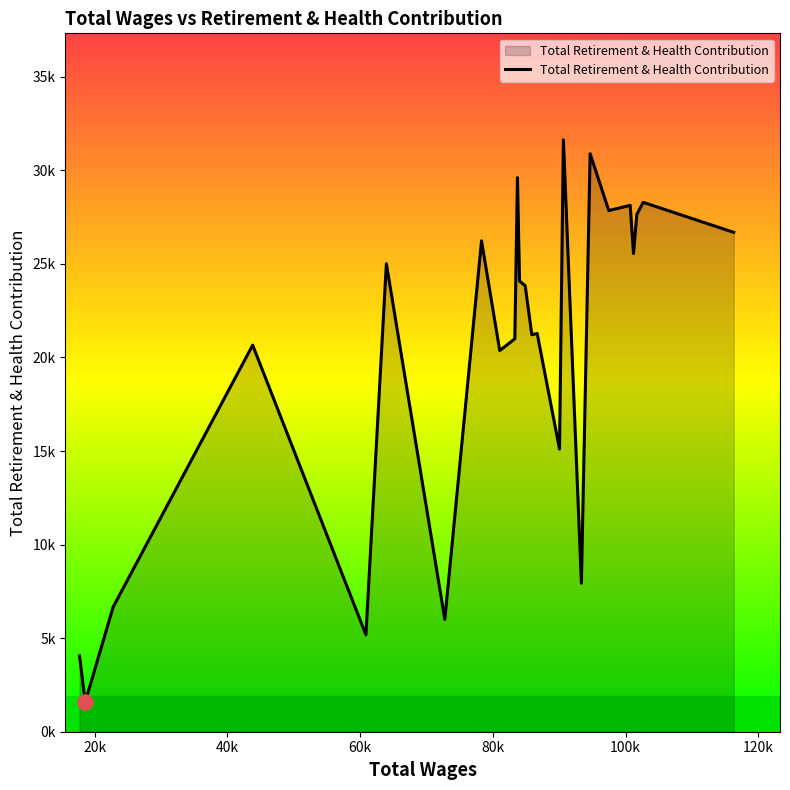

What is the difference between the maximum and minimum values?

30043